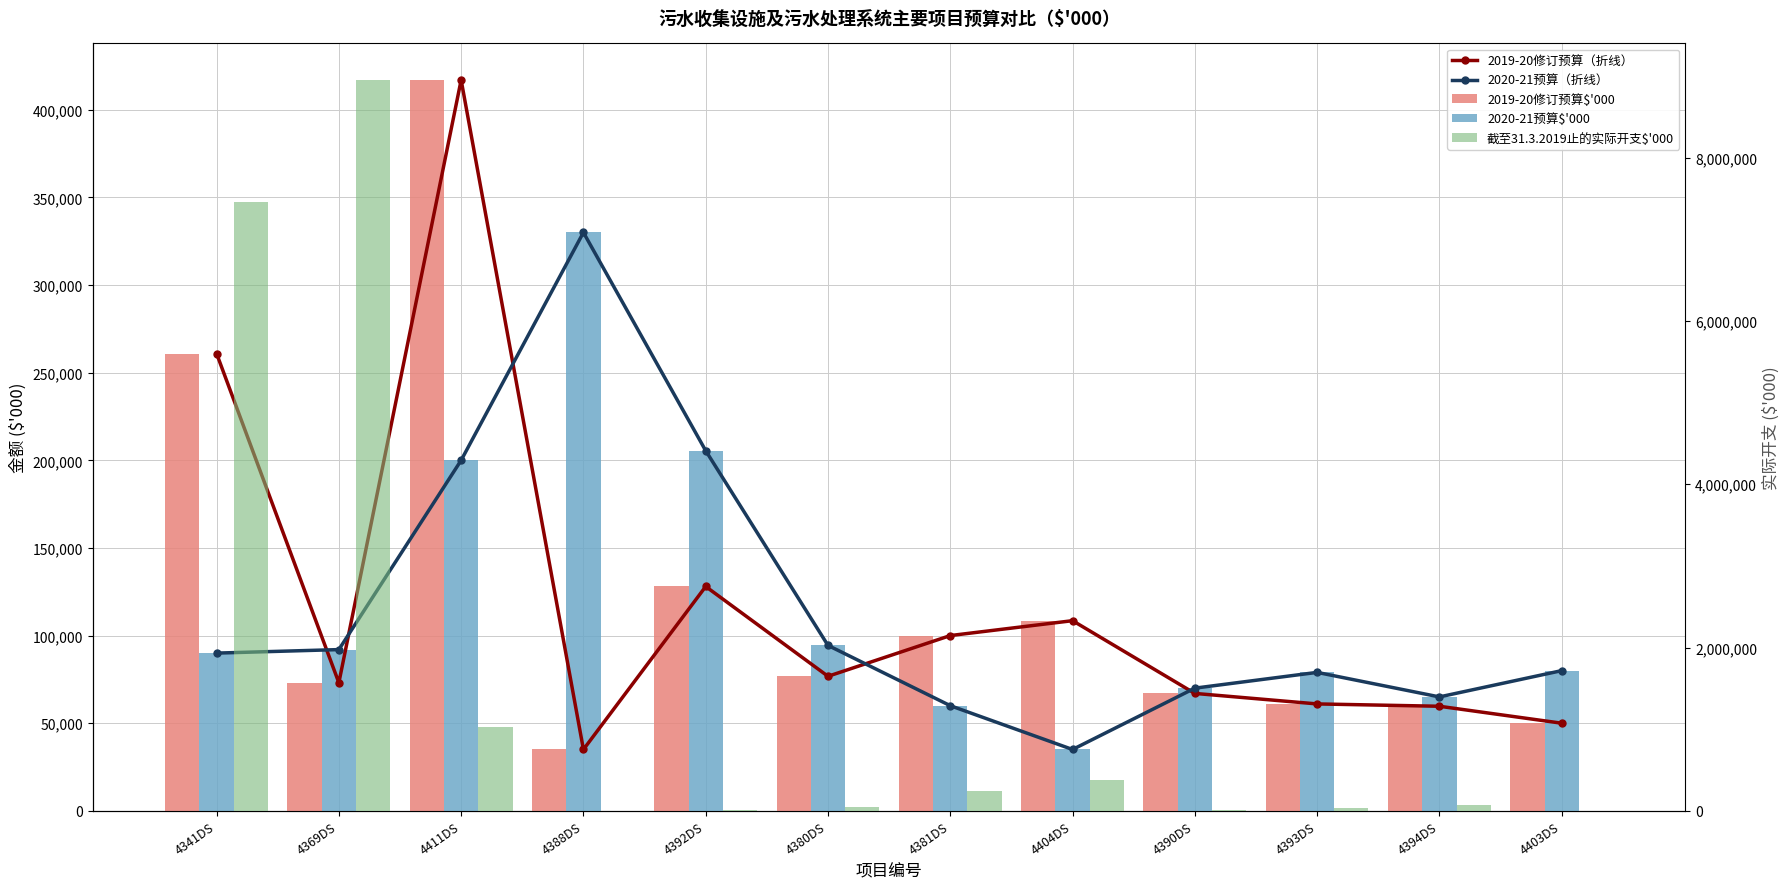

Reading left to right, transcribe all the data shown in this chart.

2019-20修订预算（折线）: 4341DS=260921	4369DS=73088	4411DS=417000	4388DS=35000	4392DS=128000	4380DS=76770	4381DS=100000	4404DS=108500	4390DS=67000	4393DS=61000	4394DS=59670	4403DS=50000
2020-21预算（折线）: 4341DS=90000	4369DS=92000	4411DS=200000	4388DS=330000	4392DS=205470	4380DS=94390	4381DS=60000	4404DS=35000	4390DS=70000	4393DS=79000	4394DS=65000	4403DS=80000
2019-20修订预算$'000: 4341DS=260921	4369DS=73088	4411DS=417000	4388DS=35000	4392DS=128000	4380DS=76770	4381DS=100000	4404DS=108500	4390DS=67000	4393DS=61000	4394DS=59670	4403DS=50000
2020-21预算$'000: 4341DS=90000	4369DS=92000	4411DS=200000	4388DS=330000	4392DS=205470	4380DS=94390	4381DS=60000	4404DS=35000	4390DS=70000	4393DS=79000	4394DS=65000	4403DS=80000
截至31.3.2019止的实际开支$'000: 4341DS=7455788	4369DS=8951053	4411DS=1030505	4388DS=0	4392DS=11041	4380DS=51438	4381DS=240791	4404DS=376426	4390DS=4435	4393DS=34153	4394DS=71494	4403DS=1771